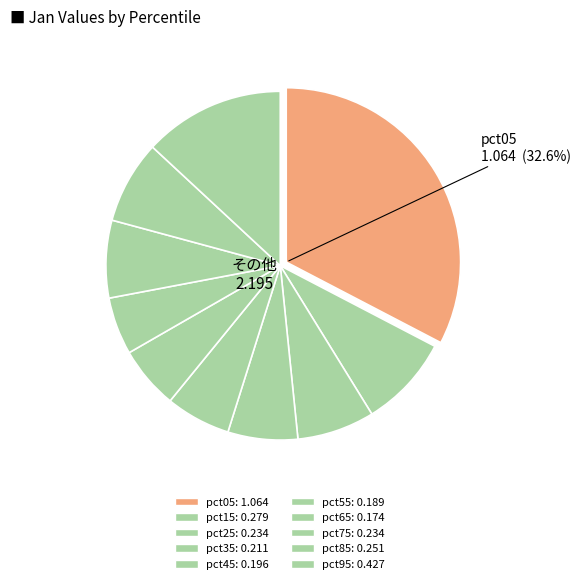

Is there any slice that represents more than half of the pie?

No